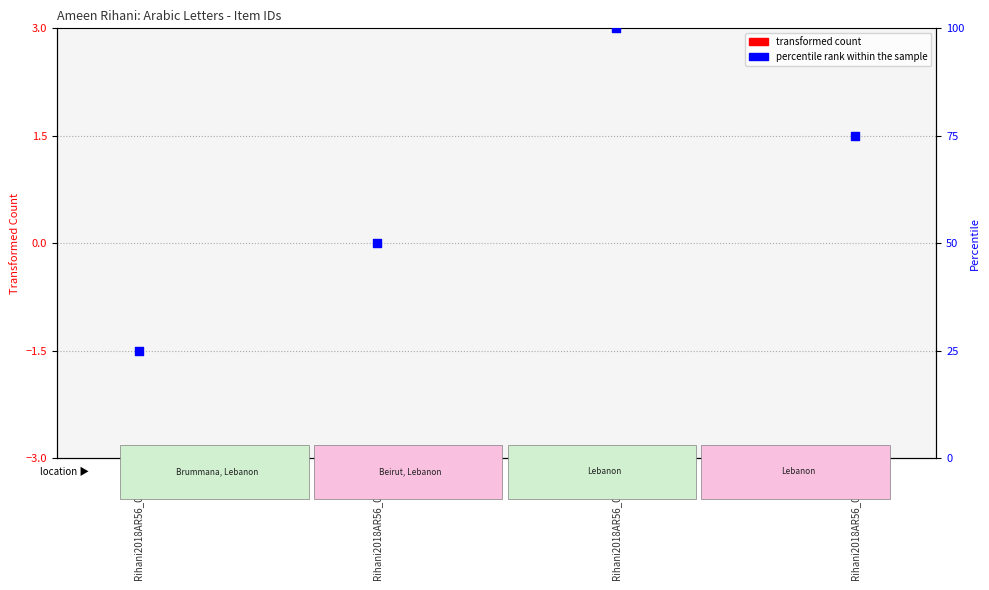

Which series has the largest total across all categories?

percentile rank within the sample